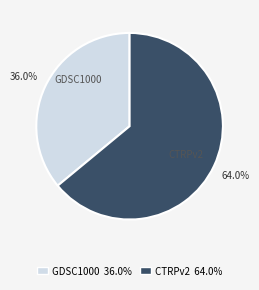

Count the number of slices in the pie.

2